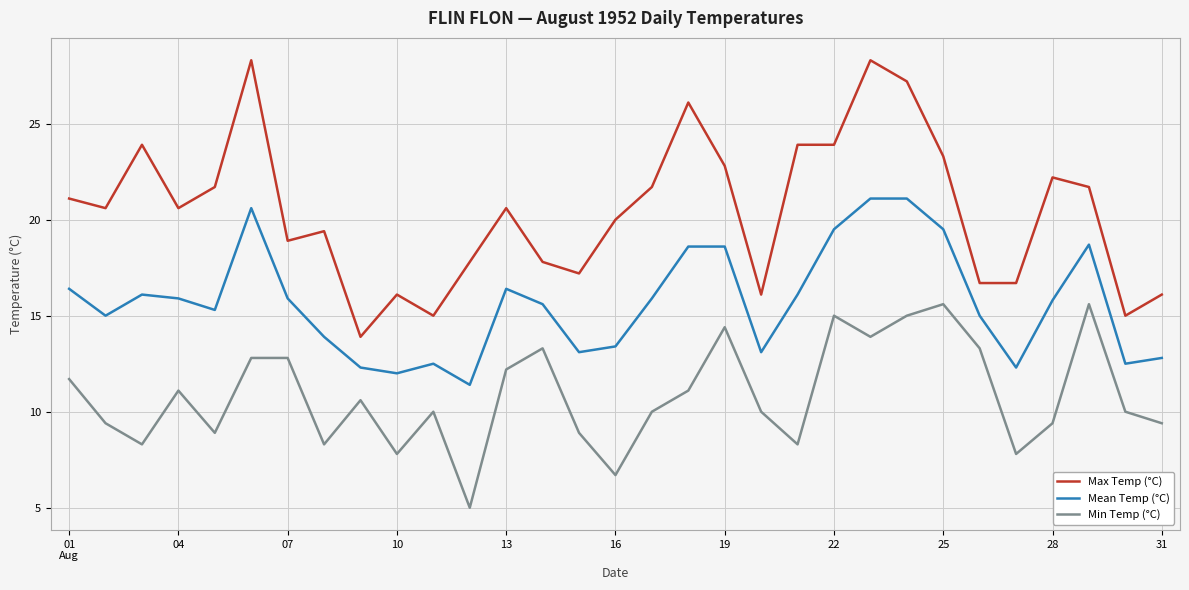

Rank the series by their average value, from highest to lowest.

Max Temp (°C), Mean Temp (°C), Min Temp (°C)